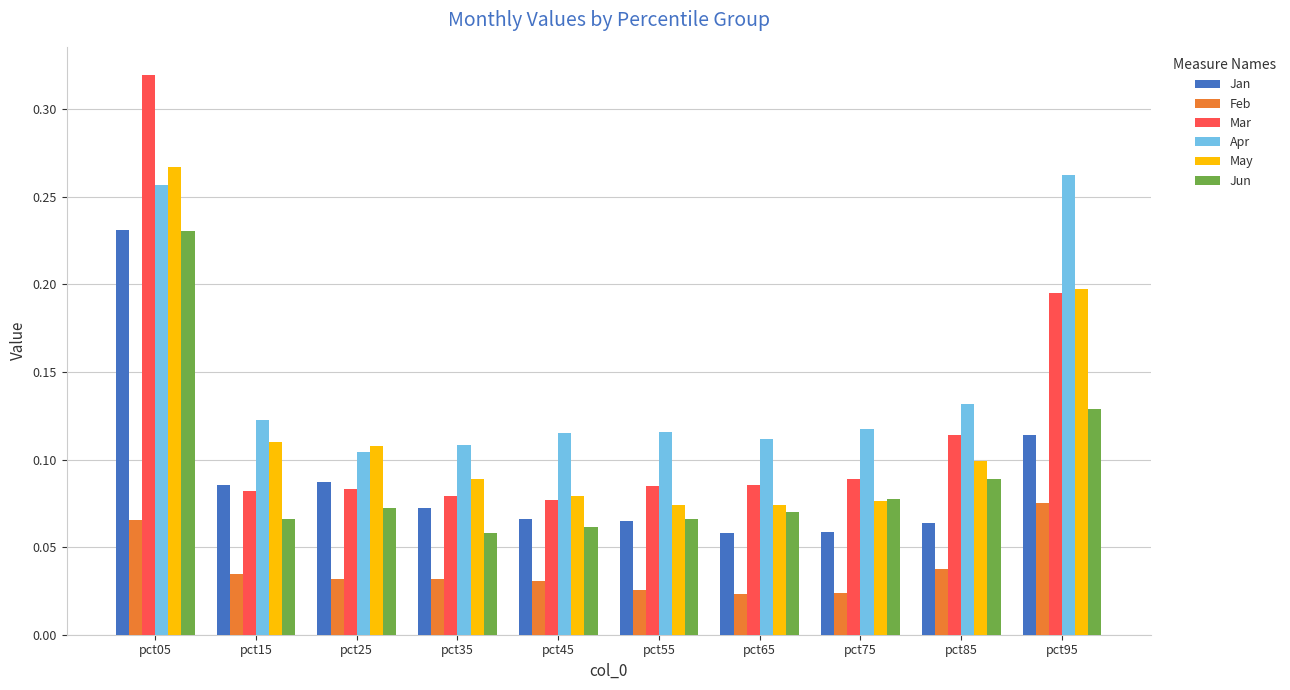

What are all the series names shown in the legend?

Jan, Feb, Mar, Apr, May, Jun